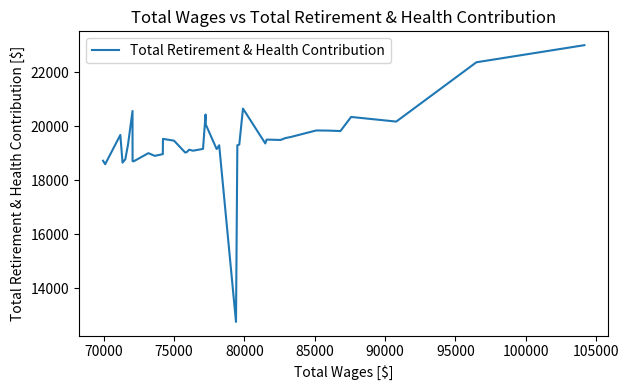

What is the average value?

19411